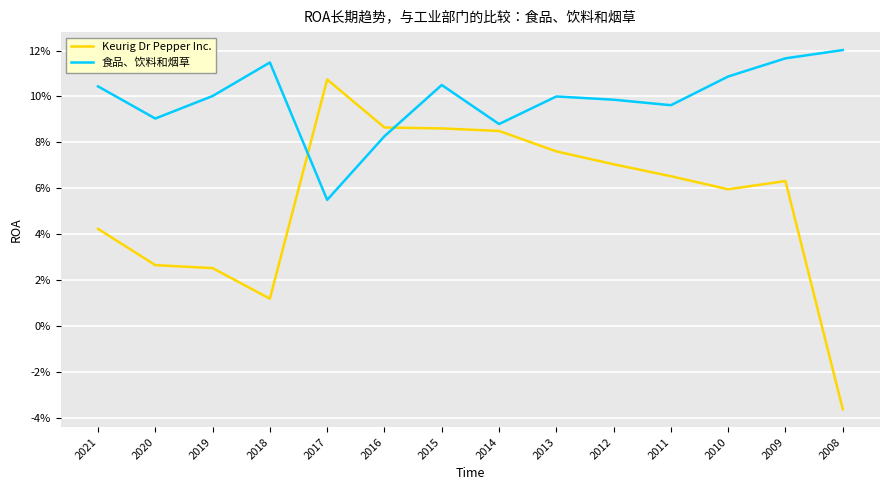

What is the approximate value of 食品、饮料和烟草 at 2020?

0.1